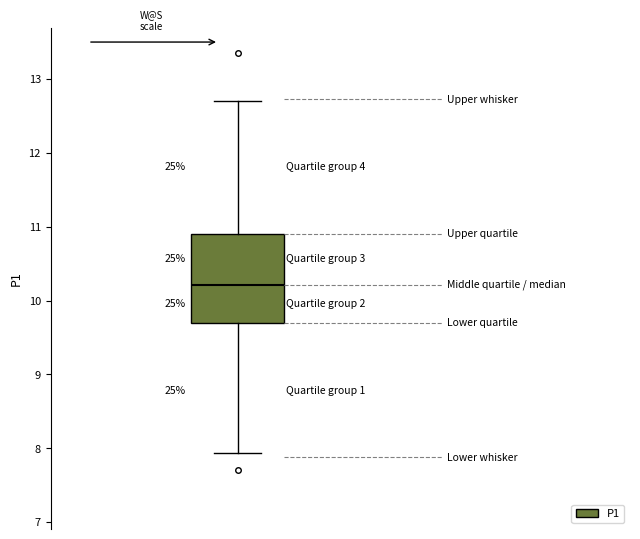

Where does the lower whisker of the box end on the y-axis? The values are not printed on the chart, so give them approximately, as read against the axis.

7.9